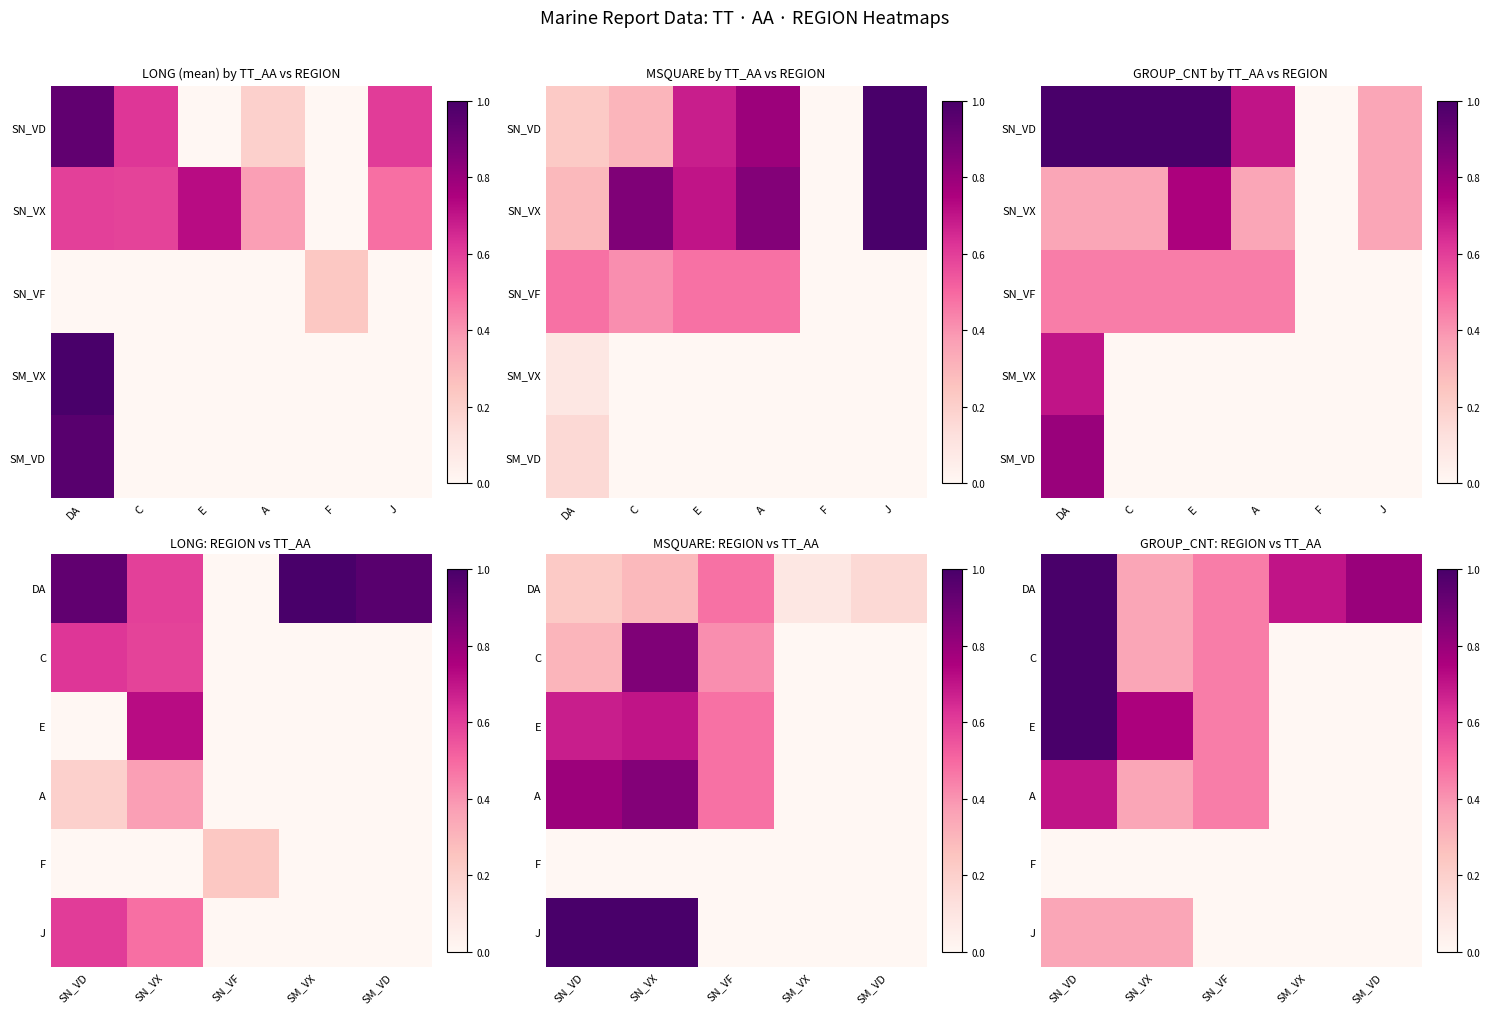

The value of C at SN_VD is 0.4. True or false?

False